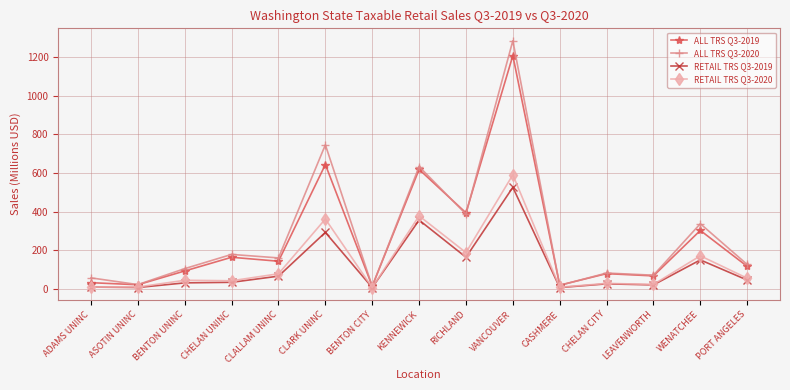

Where is ALL TRS Q3-2019 nearest to the value 611?

KENNEWICK